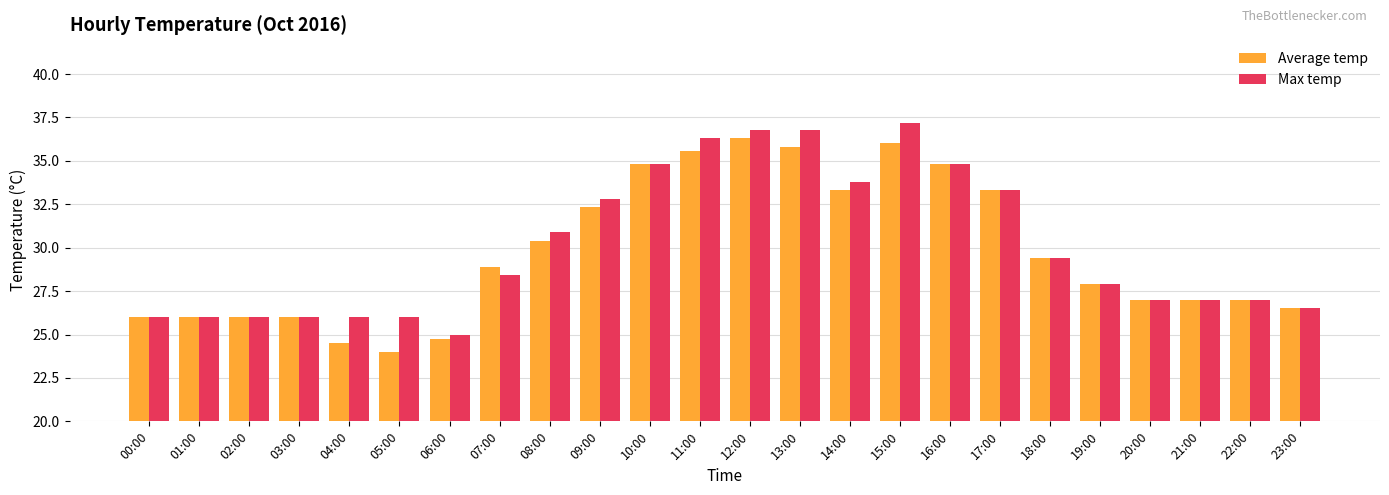

How many distinct data groups are displayed?

2